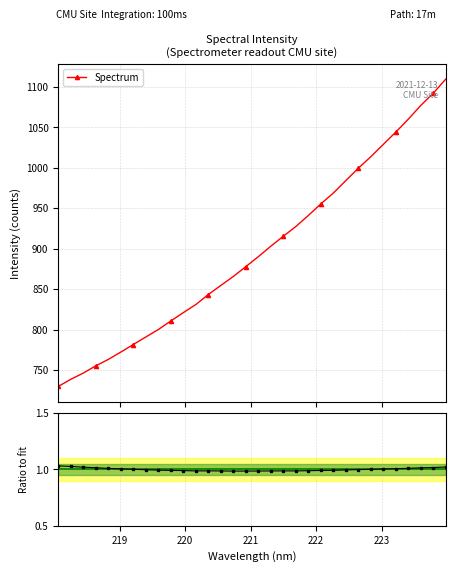

Which series has the widest spread of values?

Spectrum